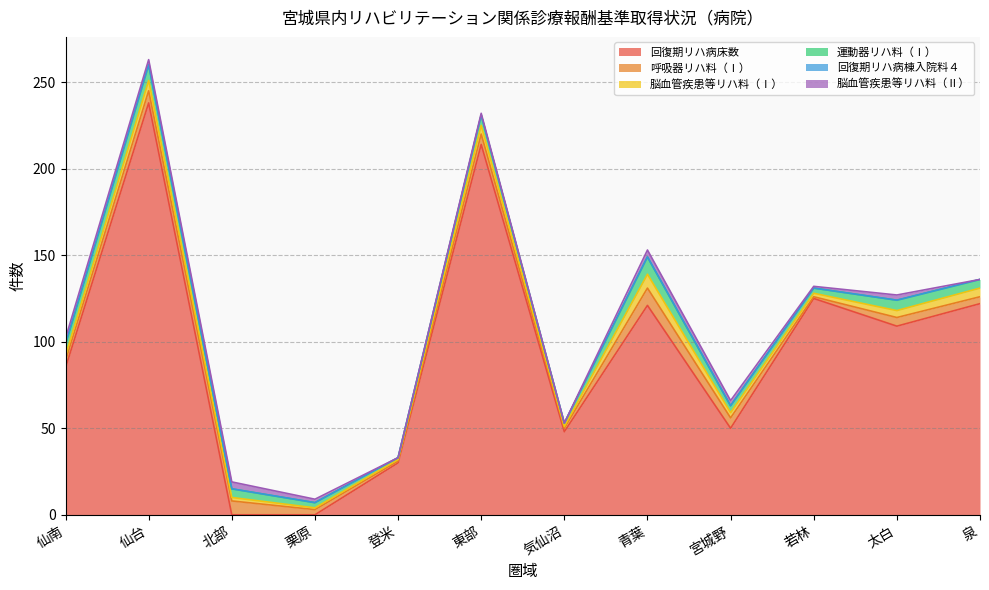

What position from the right is 気仙沼?

6